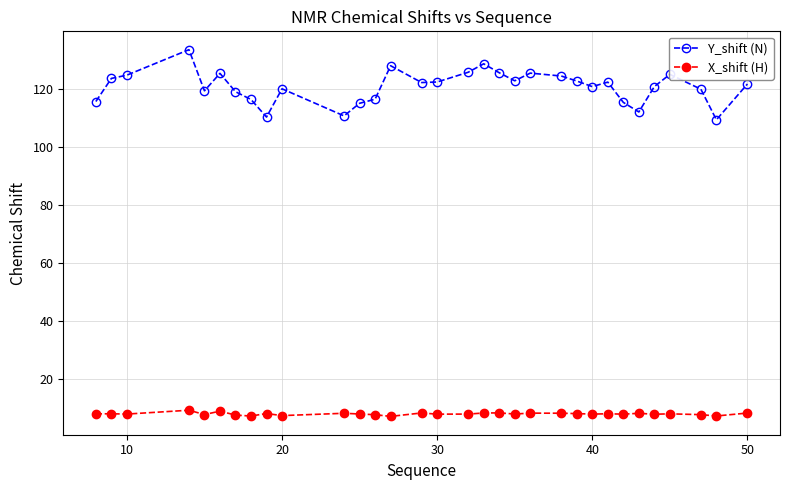

Rank the series by their average value, from lowest to highest.

X_shift (H), Y_shift (N)